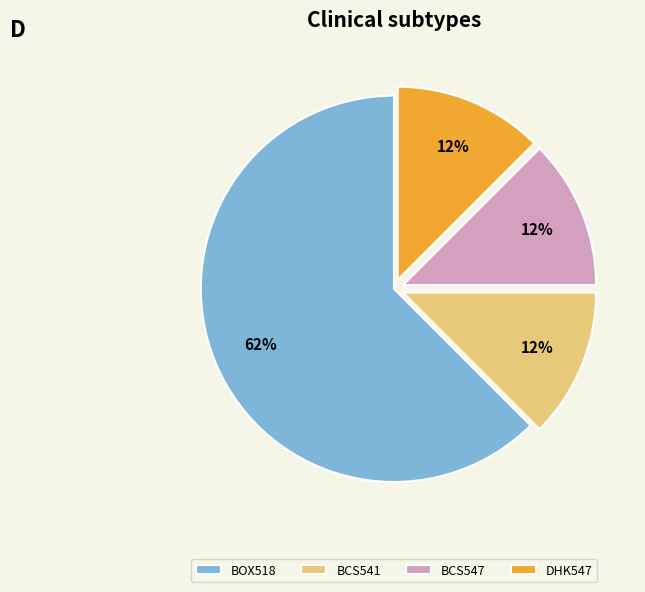

Do BCS547 and BOX518 together represent more than half of the pie?

Yes